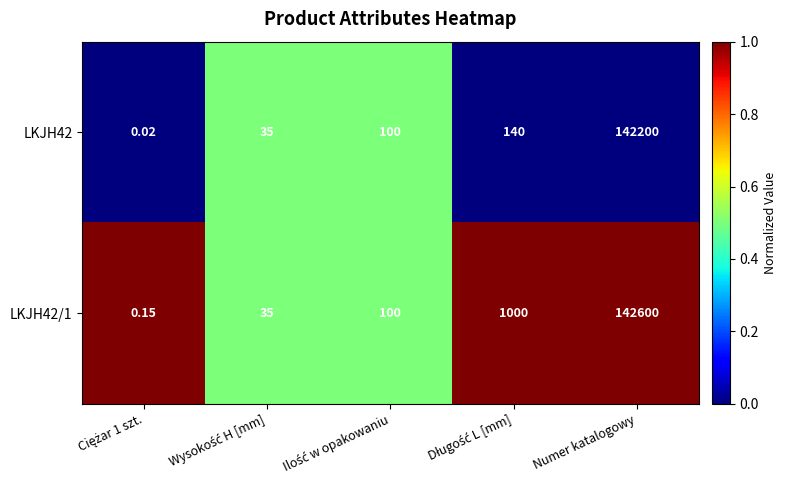

At which category is the sum across all series the highest?

Numer katalogowy